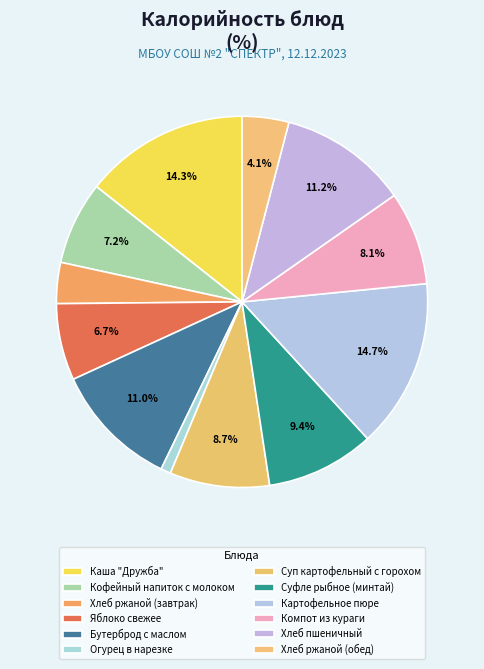

Rank the categories by value from highest to lowest.

Картофельное пюре, Каша "Дружба", Хлеб пшеничный, Бутерброд с маслом, Суфле рыбное (минтай), Суп картофельный с горохом, Компот из кураги, Кофейный напиток с молоком, Яблоко свежее, Хлеб ржаной (обед), Хлеб ржаной (завтрак), Огурец в нарезке